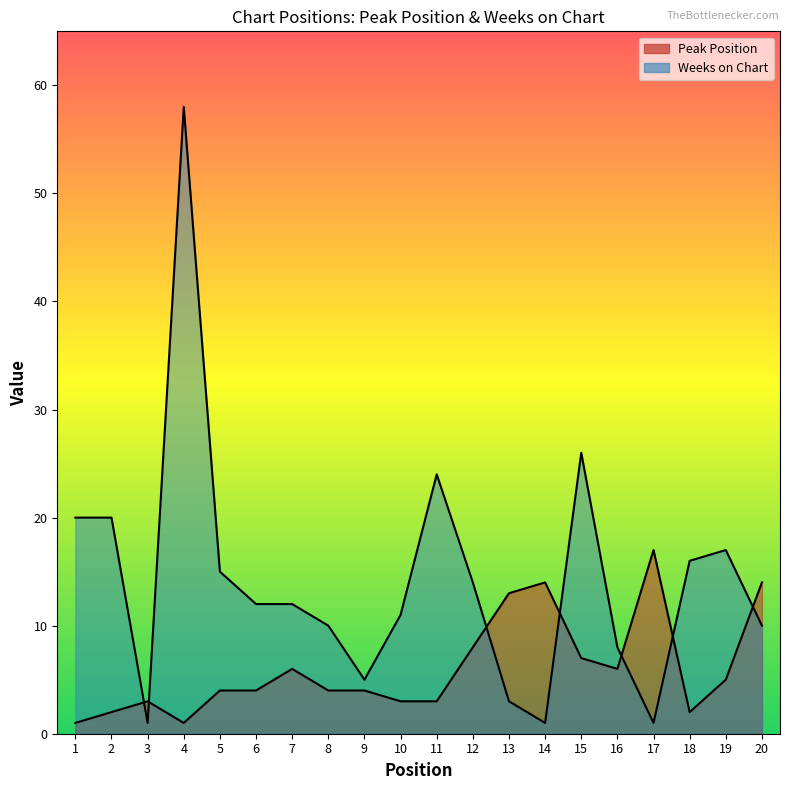

What is the minimum value for Peak Position?

1